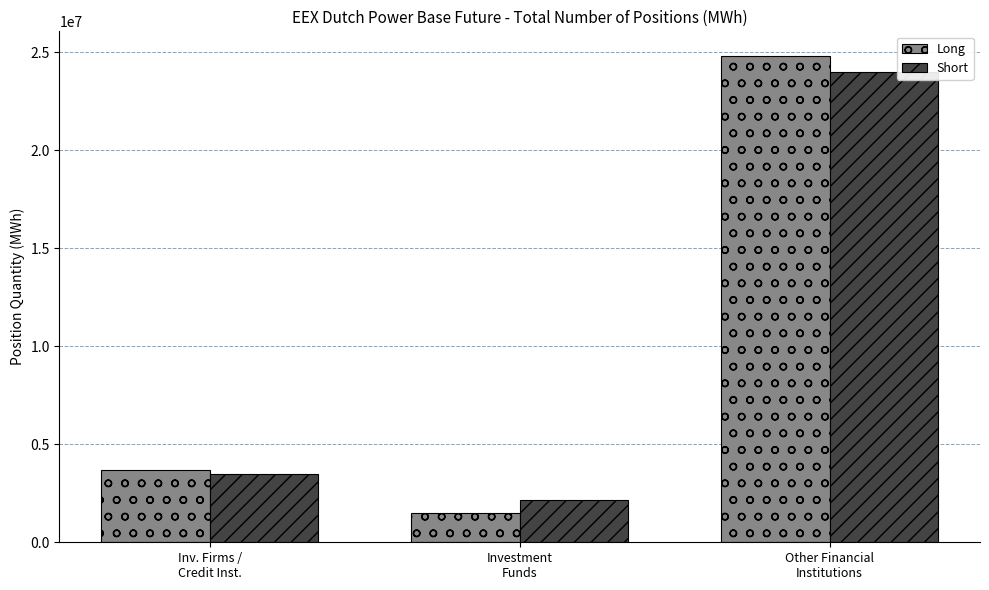

What are all the series names shown in the legend?

Long, Short